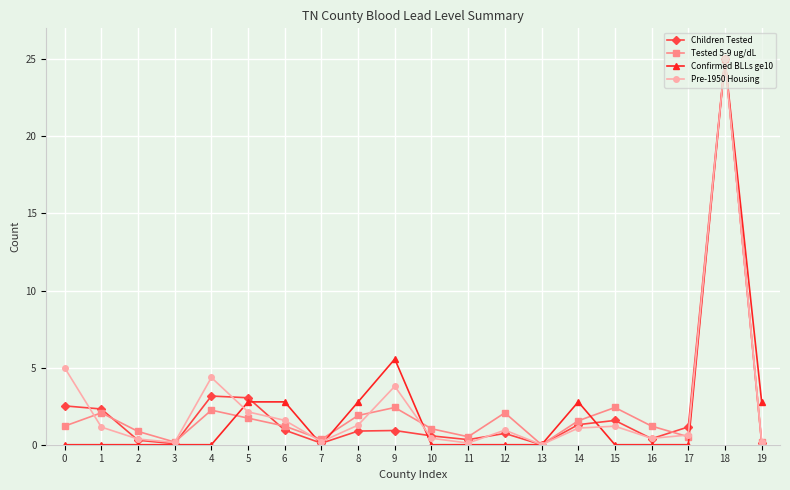

At 15, list the series in order from smallest to largest.

Confirmed BLLs ge10, Pre-1950 Housing, Children Tested, Tested 5-9 ug/dL